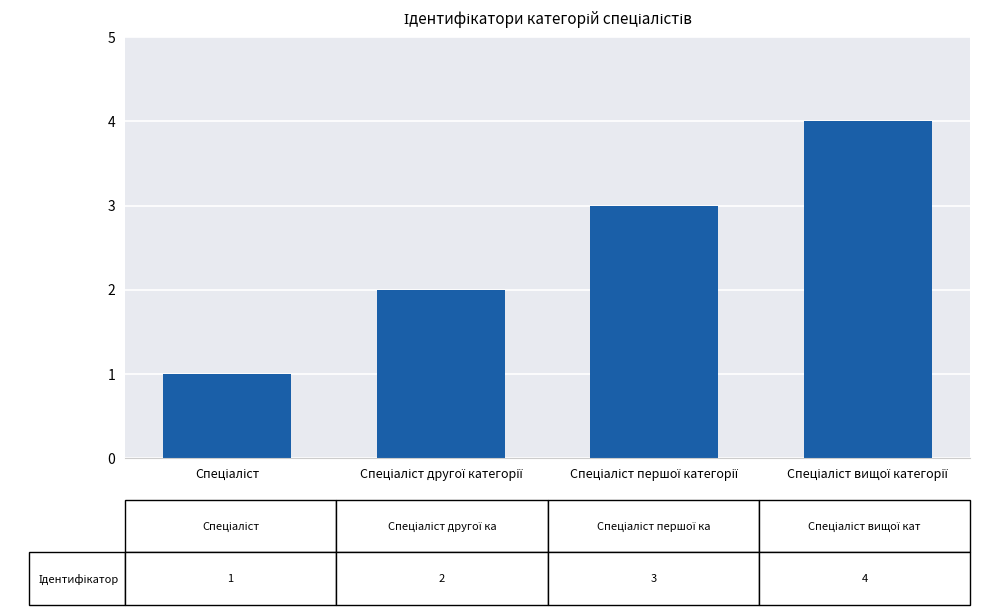

What is the difference between the maximum and minimum values?

3